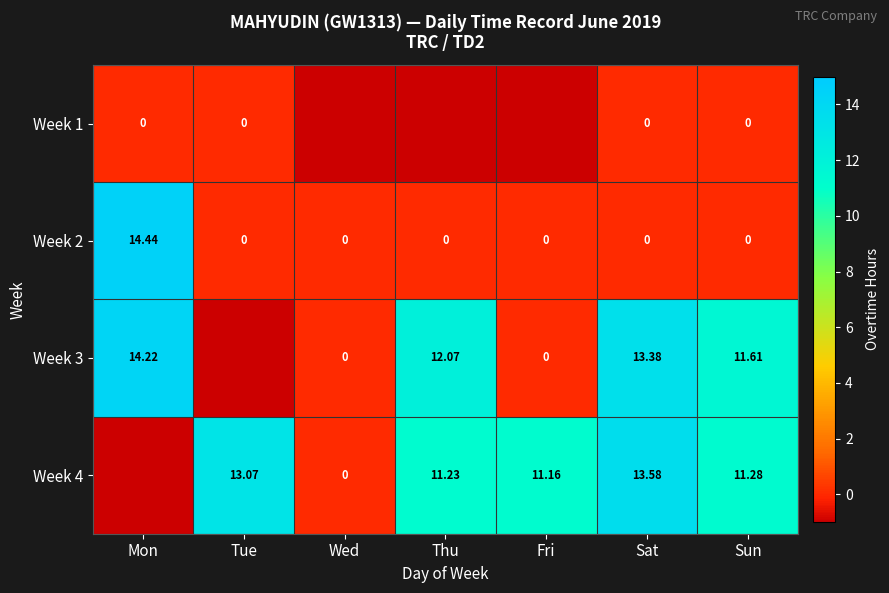

What is the maximum value shown in the chart?

14.4